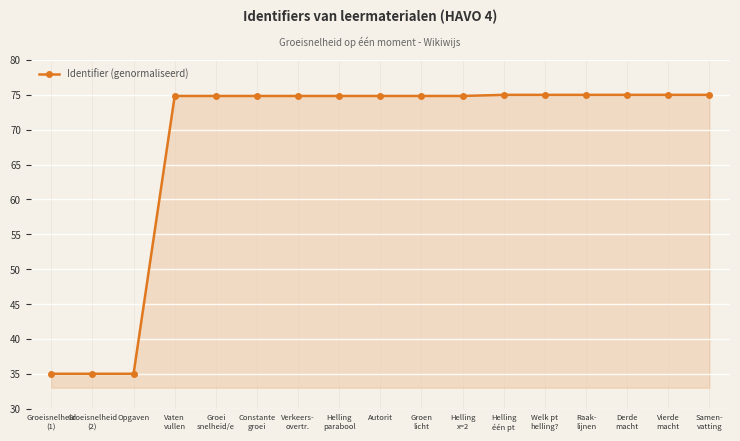

What is the sum of all values?

1153.7